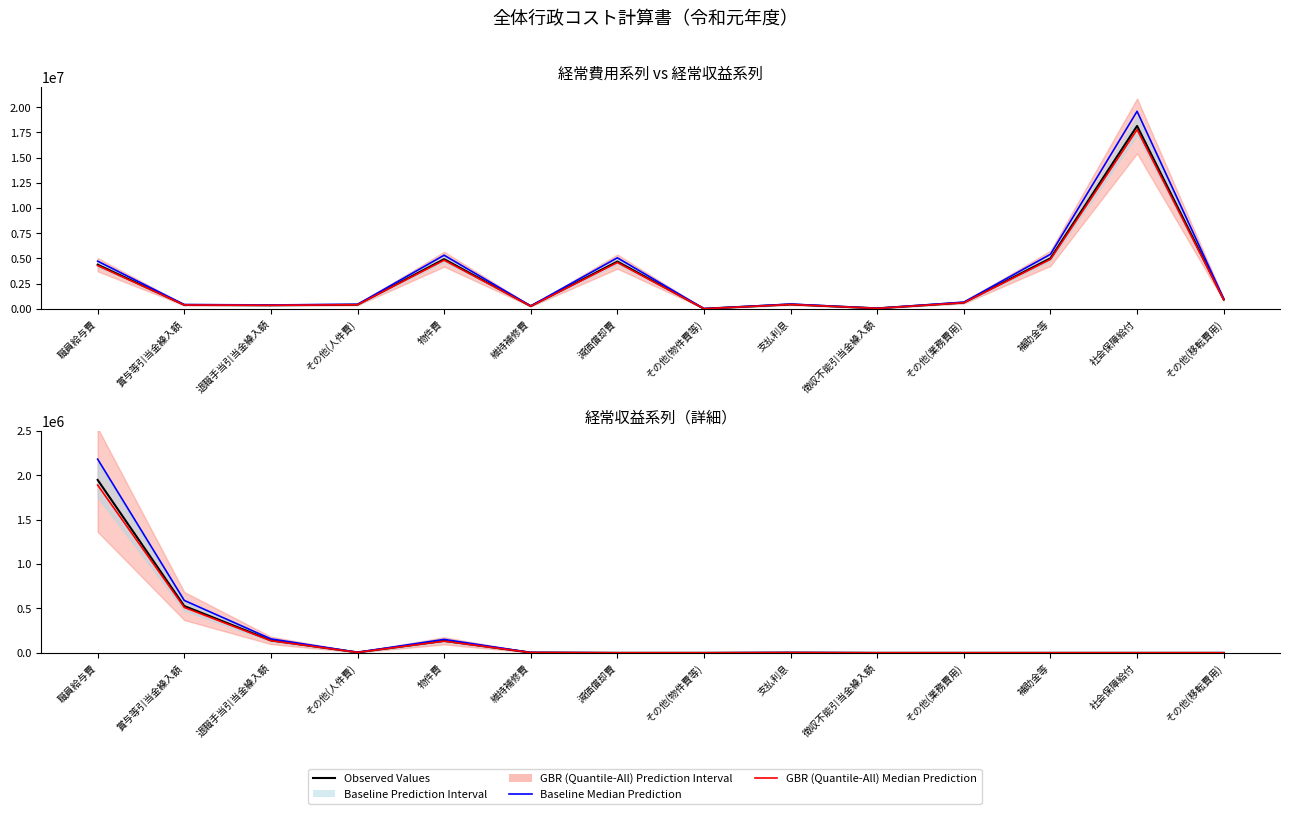

Reading left to right, what are all the values shown in this chart?

経常費用系列(金額): 職員給与費=4374341.0	賞与等引当金繰入額=388211.0	退職手当引当金繰入額=357720.0	その他(人件費)=411522.0	物件費=4919872.0	維持補修費=268805.0	減価償却費=4681482.0	その他(物件費等)=11678.0	支払利息=436585.0	徴収不能引当金繰入額=48148.0	その他(業務費用)=615047.0	補助金等=5006740.0	社会保障給付=18128428.0	その他(移転費用)=924763.0
Baseline Median Prediction: 職員給与費=2181579.7	賞与等引当金繰入額=590190.7	退職手当引当金繰入額=157196.5	その他(人件費)=5927.0	物件費=151316.5	維持補修費=3448.5	減価償却費=0.0	その他(物件費等)=0.0	支払利息=2431.5	徴収不能引当金繰入額=0.0	その他(業務費用)=0.0	補助金等=0.0	社会保障給付=0.0	その他(移転費用)=0.0
GBR Median Prediction: 職員給与費=4286854.2	賞与等引当金繰入額=380446.8	退職手当引当金繰入額=350565.6	その他(人件費)=403291.6	物件費=4821474.6	維持補修費=263428.9	減価償却費=4587852.4	その他(物件費等)=11444.4	支払利息=427853.3	徴収不能引当金繰入額=47185.0	その他(業務費用)=602746.1	補助金等=4906605.2	社会保障給付=17765859.4	その他(移転費用)=906267.7
経常収益系列(金額): 職員給与費=1947839.0	賞与等引当金繰入額=526956.0	退職手当引当金繰入額=140354.0	その他(人件費)=5292.0	物件費=135104.0	維持補修費=3079.0	減価償却費=0.0	その他(物件費等)=0.0	支払利息=2171.0	徴収不能引当金繰入額=0.0	その他(業務費用)=0.0	補助金等=0.0	社会保障給付=0.0	その他(移転費用)=0.0
GBR (Quantile-All) Median Prediction: 職員給与費=1889403.8	賞与等引当金繰入額=511147.3	退職手当引当金繰入額=136143.4	その他(人件費)=5133.2	物件費=131050.9	維持補修費=2986.6	減価償却費=0.0	その他(物件費等)=0.0	支払利息=2105.9	徴収不能引当金繰入額=0.0	その他(業務費用)=0.0	補助金等=0.0	社会保障給付=0.0	その他(移転費用)=0.0